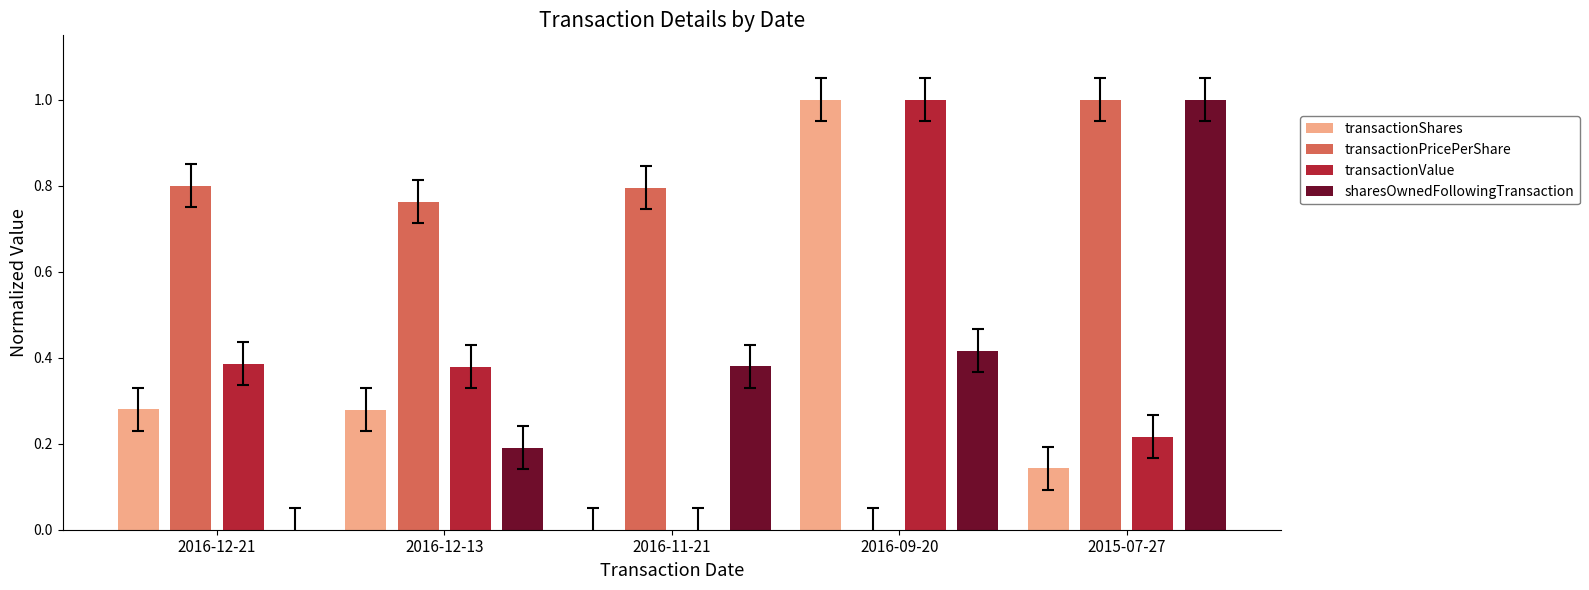

What is the sum of all transactionValue values?

2.0